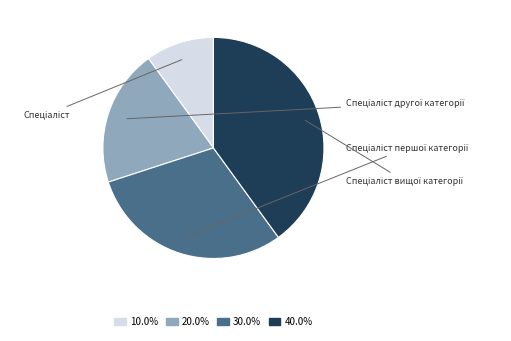

How many segments does this pie chart have?

4